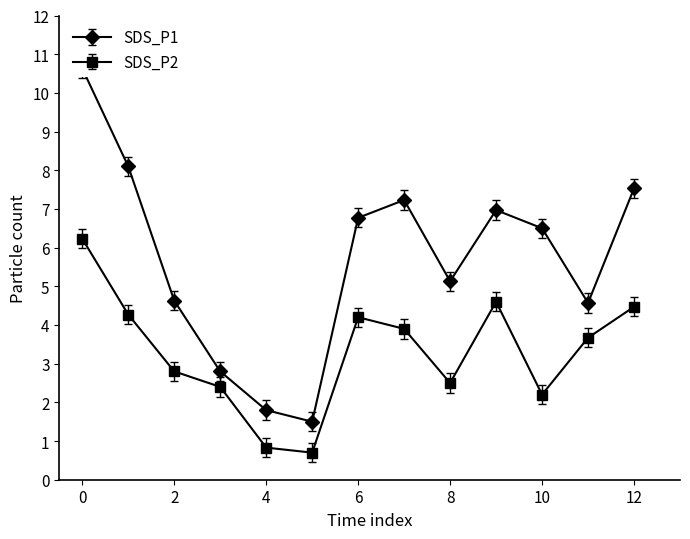

The value of SDS_P1 at 01:30 is 1.3. True or false?

False